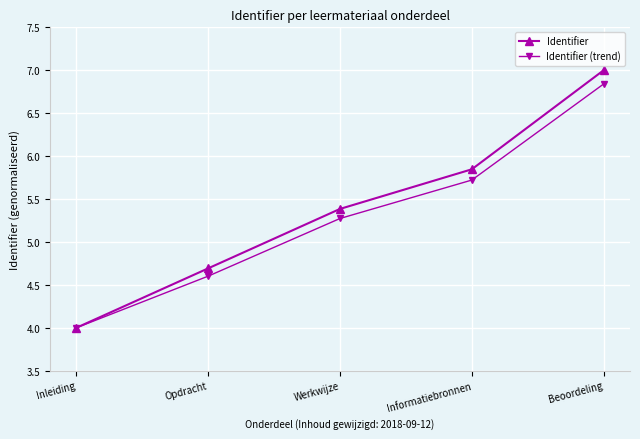

Which series has the largest range (max minus min)?

Identifier